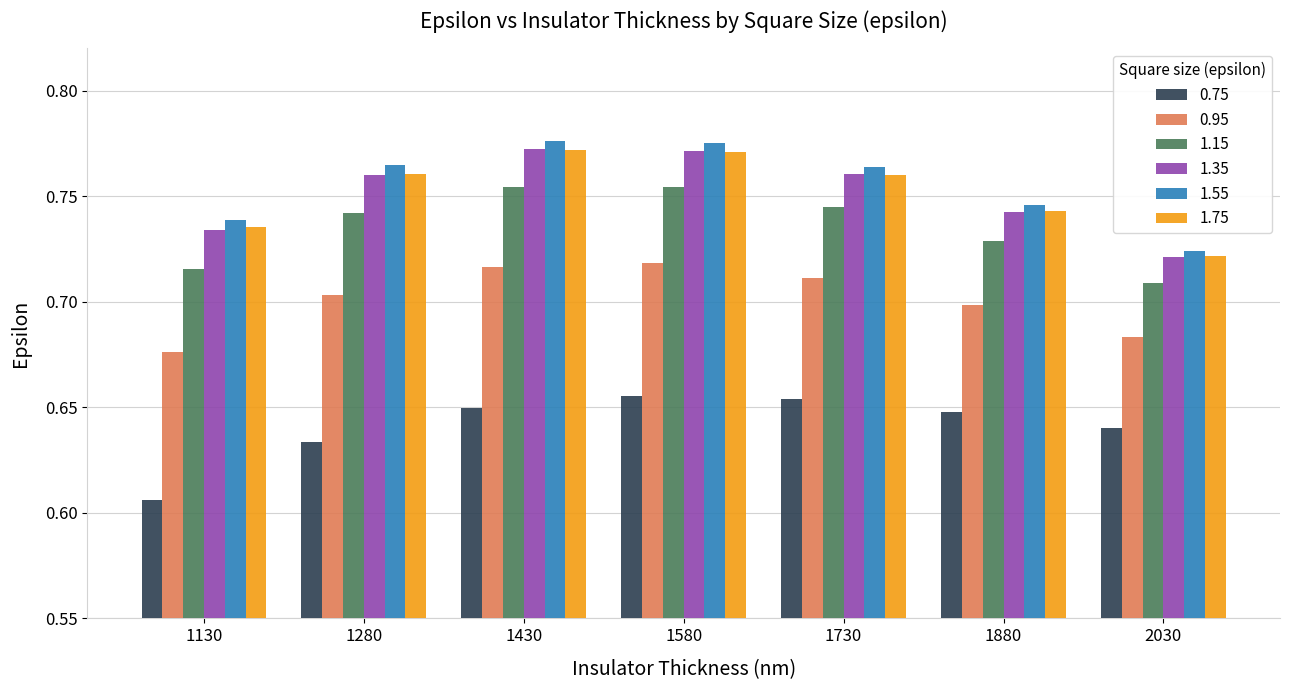

Is it true that 0.95 equals 1.0 at 1130?

False